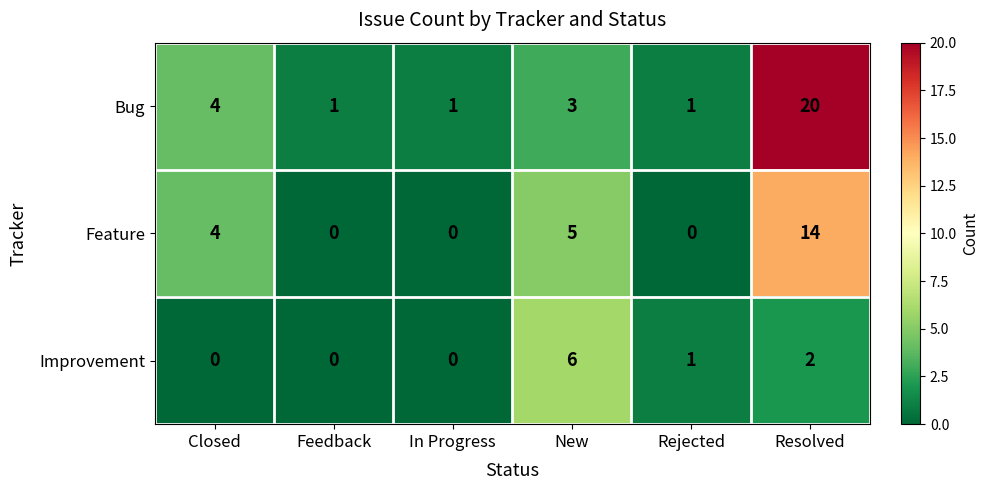

What is the difference between the maximum and second lowest values in the Improvement series?

6